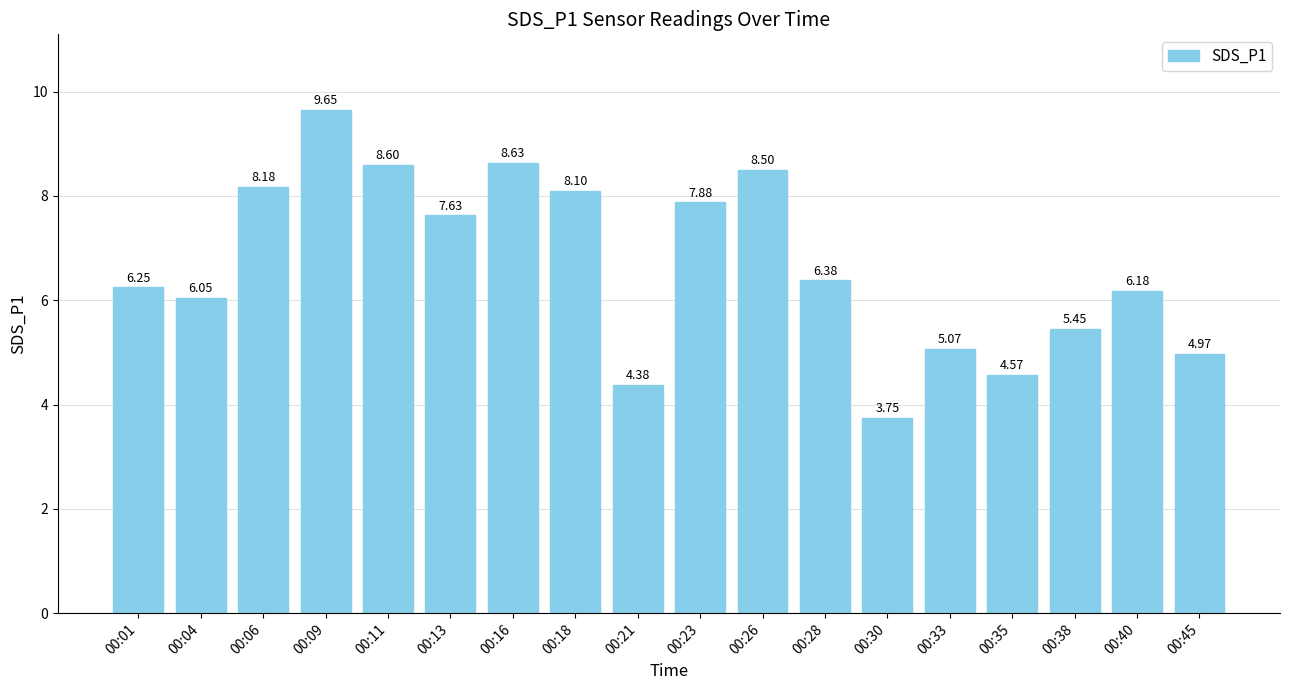

What is the difference between the values at 00:09 and 00:21?

5.3